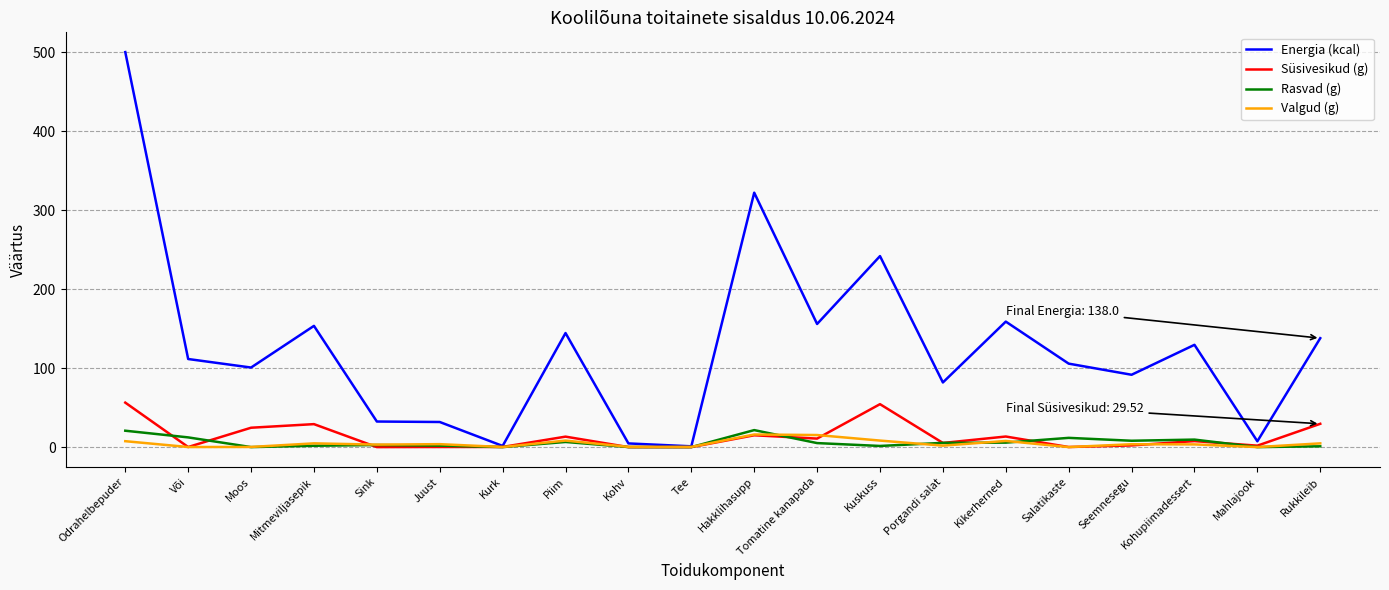

Which series has the largest total across all categories?

Energia (kcal)